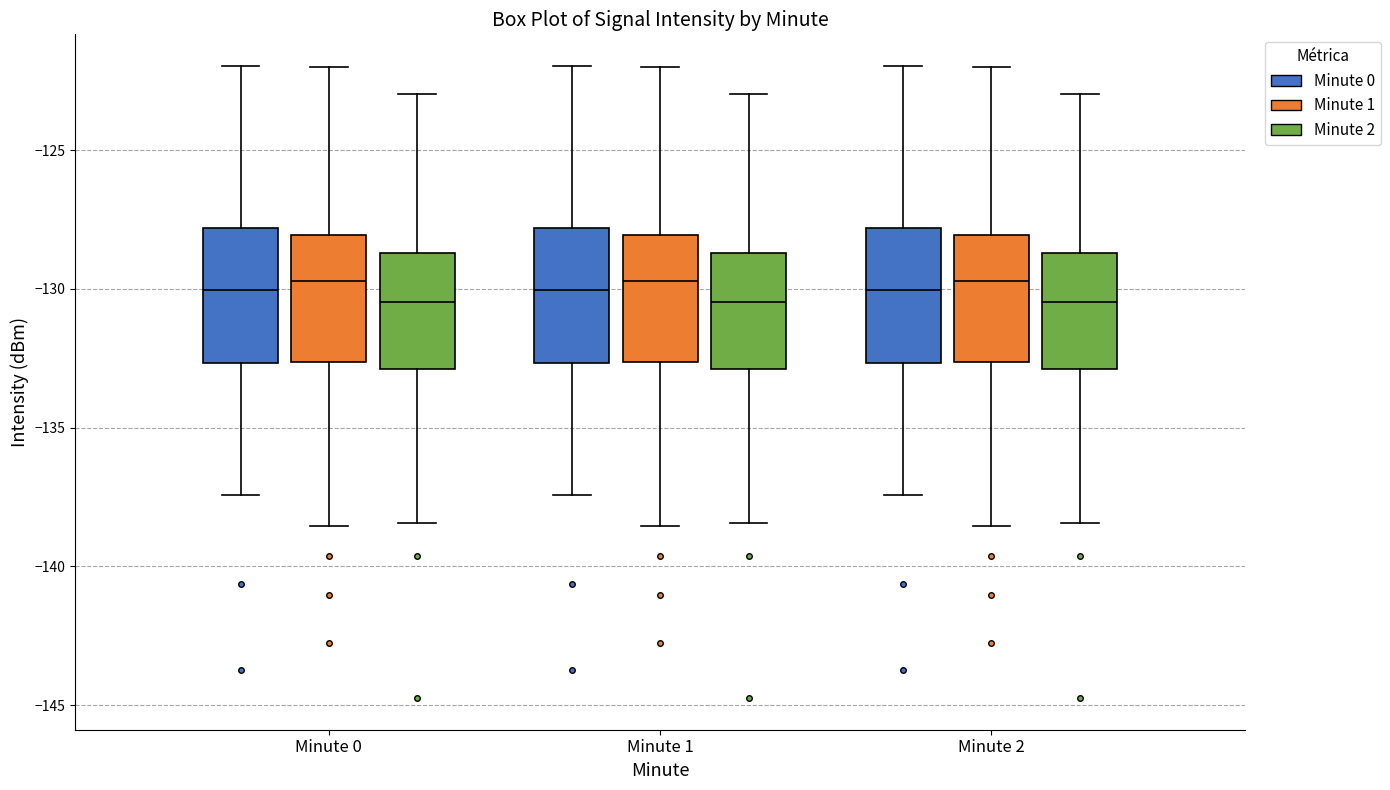

Reading left to right, read every box against the y-axis: the position of its median line, the range the box covers, and the ends of its whiskers. The values are not printed on the chart, so give them approximately, as read against the axis.

Minute 0 (Minute 0): median -130.0, box -132.5 to -128.0, whiskers -137.5 to -122.0
Minute 0 (Minute 1): median -129.5, box -132.5 to -128.0, whiskers -138.5 to -122.0
Minute 0 (Minute 2): median -130.5, box -133.0 to -128.5, whiskers -138.5 to -123.0
Minute 1 (Minute 0): median -130.0, box -132.5 to -128.0, whiskers -137.5 to -122.0
Minute 1 (Minute 1): median -129.5, box -132.5 to -128.0, whiskers -138.5 to -122.0
Minute 1 (Minute 2): median -130.5, box -133.0 to -128.5, whiskers -138.5 to -123.0
Minute 2 (Minute 0): median -130.0, box -132.5 to -128.0, whiskers -137.5 to -122.0
Minute 2 (Minute 1): median -129.5, box -132.5 to -128.0, whiskers -138.5 to -122.0
Minute 2 (Minute 2): median -130.5, box -133.0 to -128.5, whiskers -138.5 to -123.0